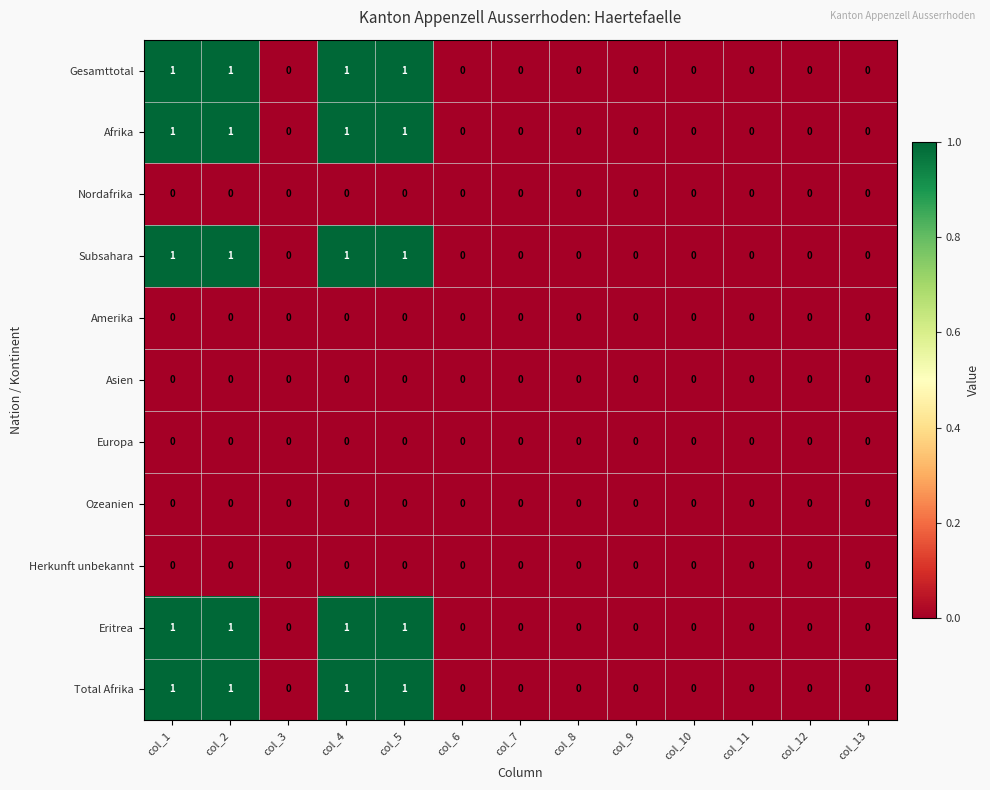

What is the total value across all series at col_1?

5